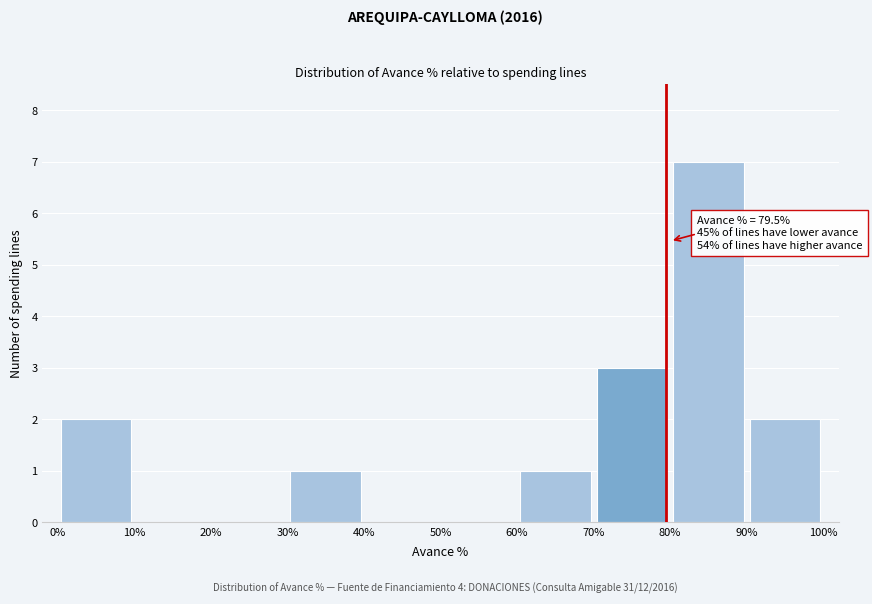

Over which range of the x-axis is the bar tallest?

80% to 90%